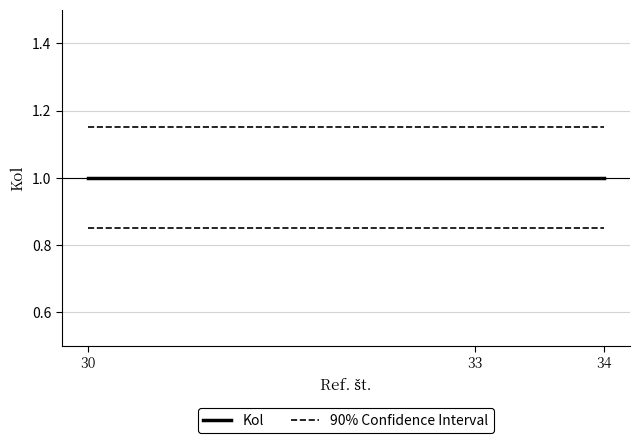

How many distinct data groups are displayed?

2